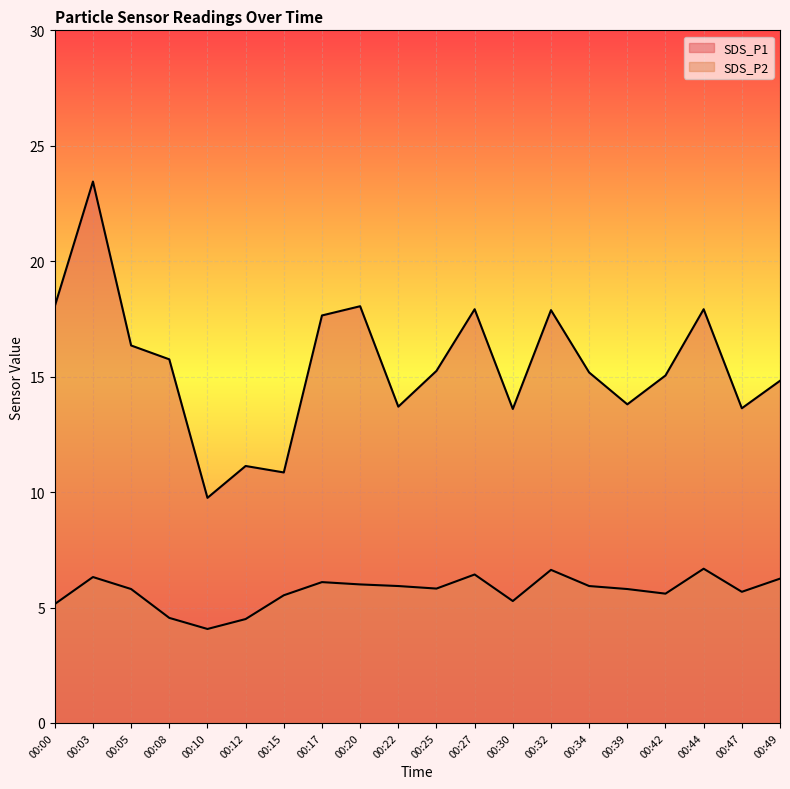

In SDS_P2, how many points are lower than both neighbors (excluding endpoints)?

5